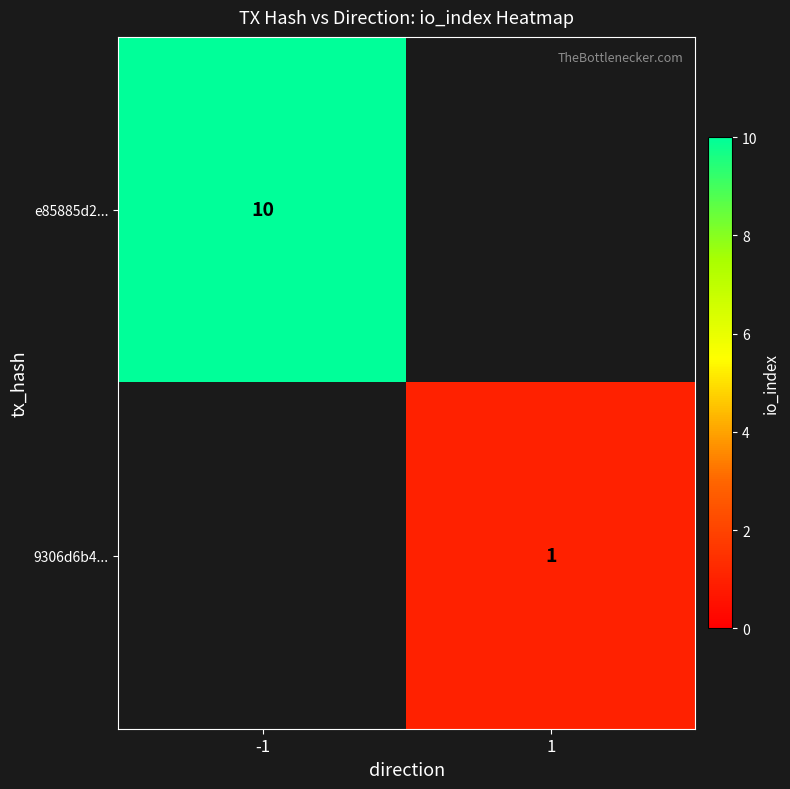

True or false: e85885d2... has a value of 3 at -1.

False